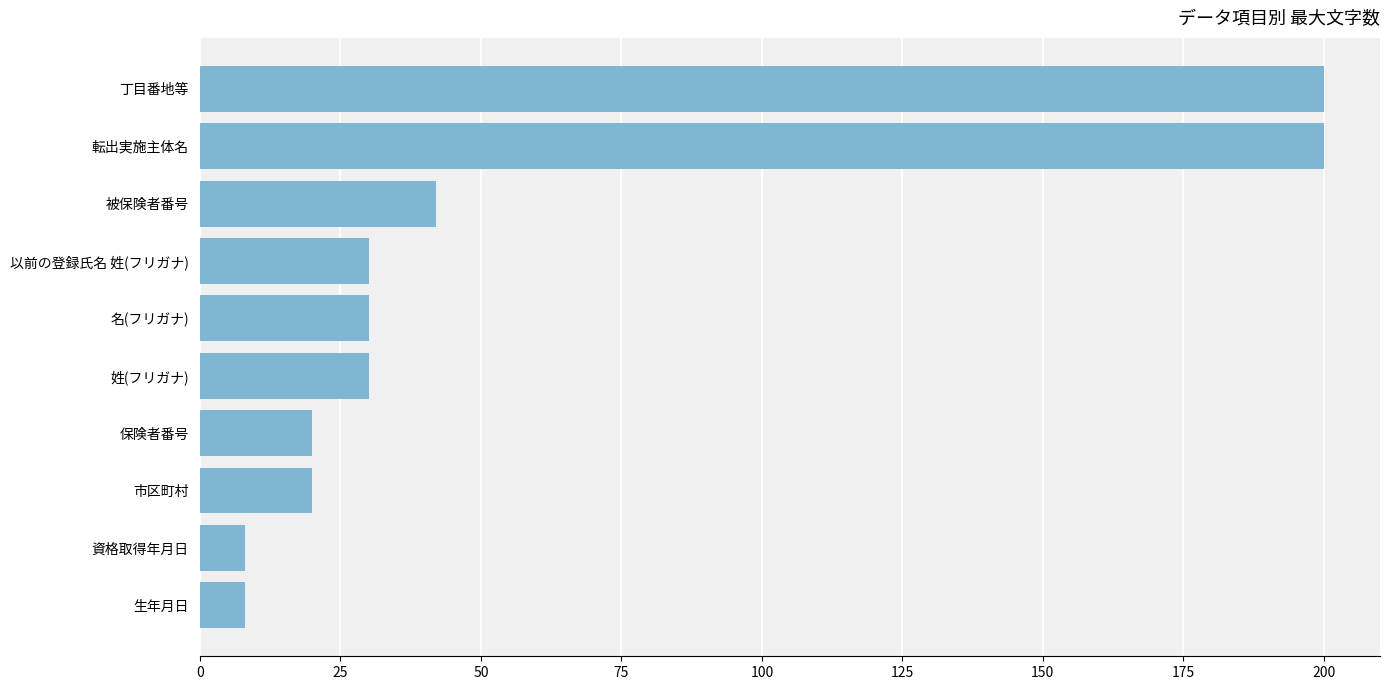

At which label is the value closest to 104?

被保険者番号